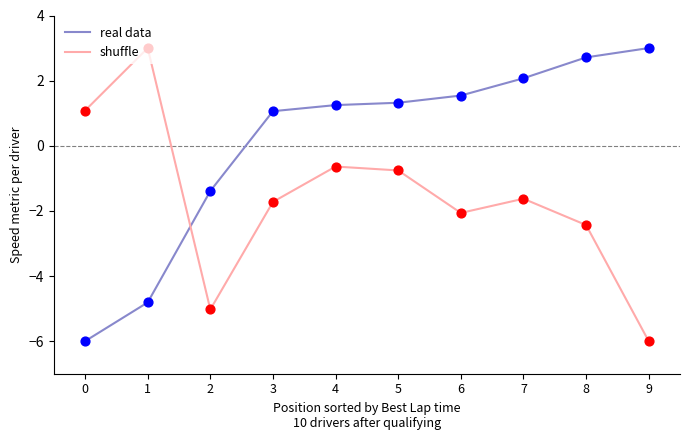

Which series has the largest total across all categories?

real data